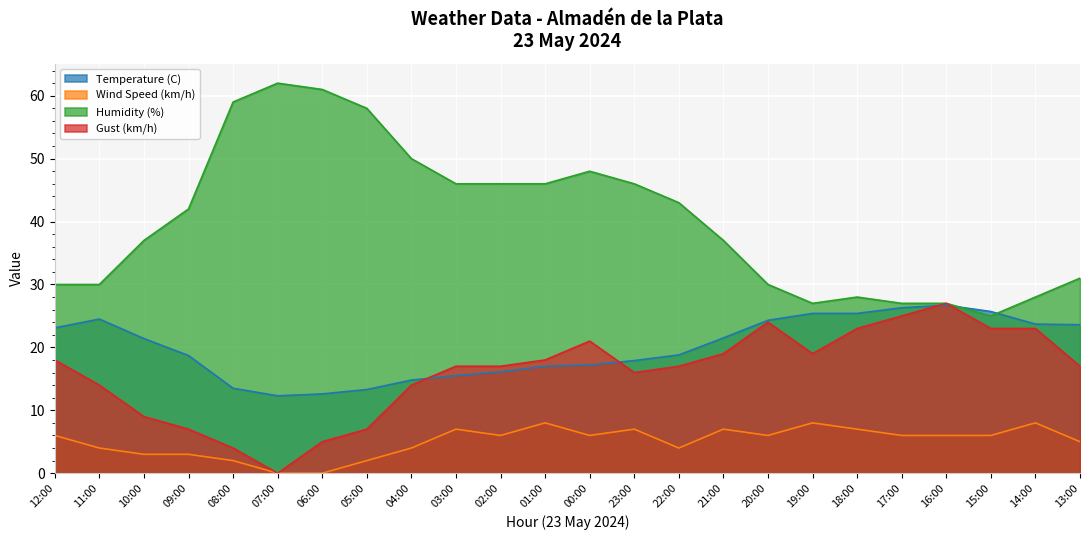

What are all the series names shown in the legend?

Temperature (C), Wind Speed (km/h), Humidity (%), Gust (km/h)